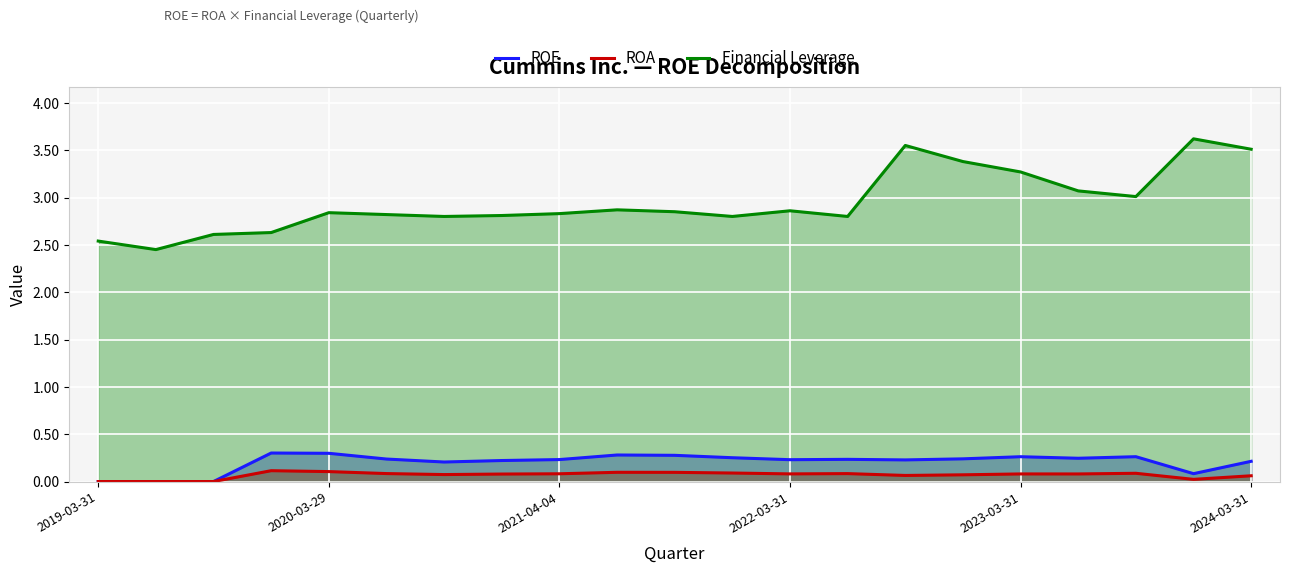

Reading right to left, transcribe all the data shown in this chart.

ROE: 0.2	0.1	0.3	0.2	0.3	0.2	0.2	0.2	0.2	0.3	0.3	0.3	0.2	0.2	0.2	0.2	0.3	0.3	0.0	0.0	0.0
ROA: 0.1	0.0	0.1	0.1	0.1	0.1	0.1	0.1	0.1	0.1	0.1	0.1	0.1	0.1	0.1	0.1	0.1	0.1	0.0	0.0	0.0
Financial Leverage: 3.5	3.6	3.0	3.1	3.3	3.4	3.5	2.8	2.9	2.8	2.9	2.9	2.8	2.8	2.8	2.8	2.8	2.6	2.6	2.5	2.5